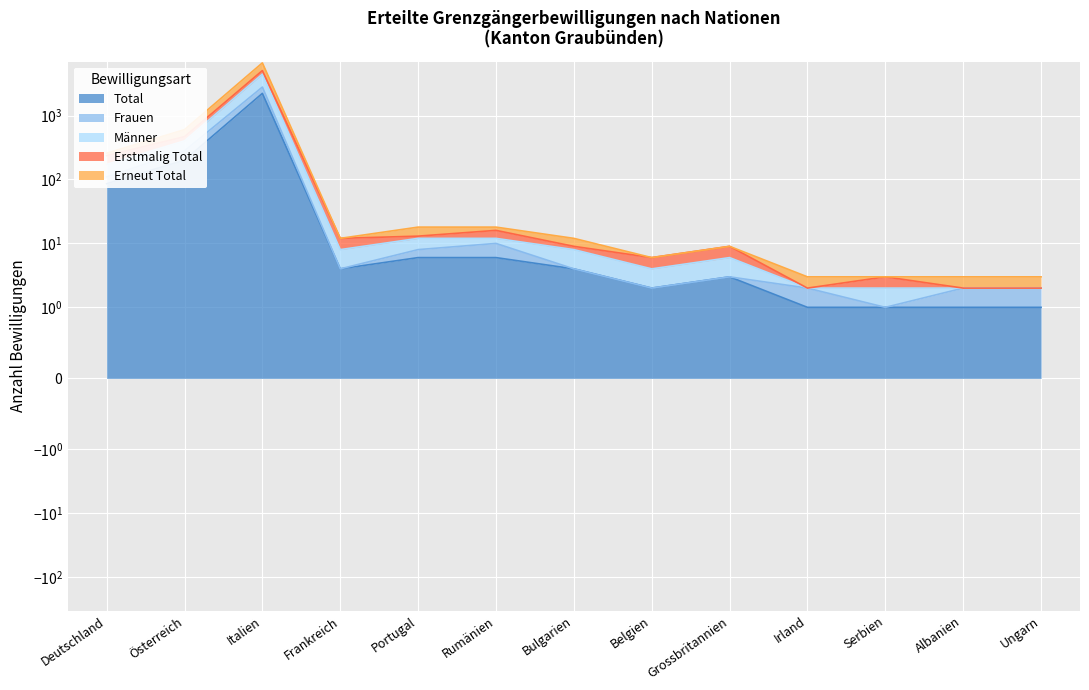

Is the value of Total at Albanien greater than the value of Männer at Rumänien?

No